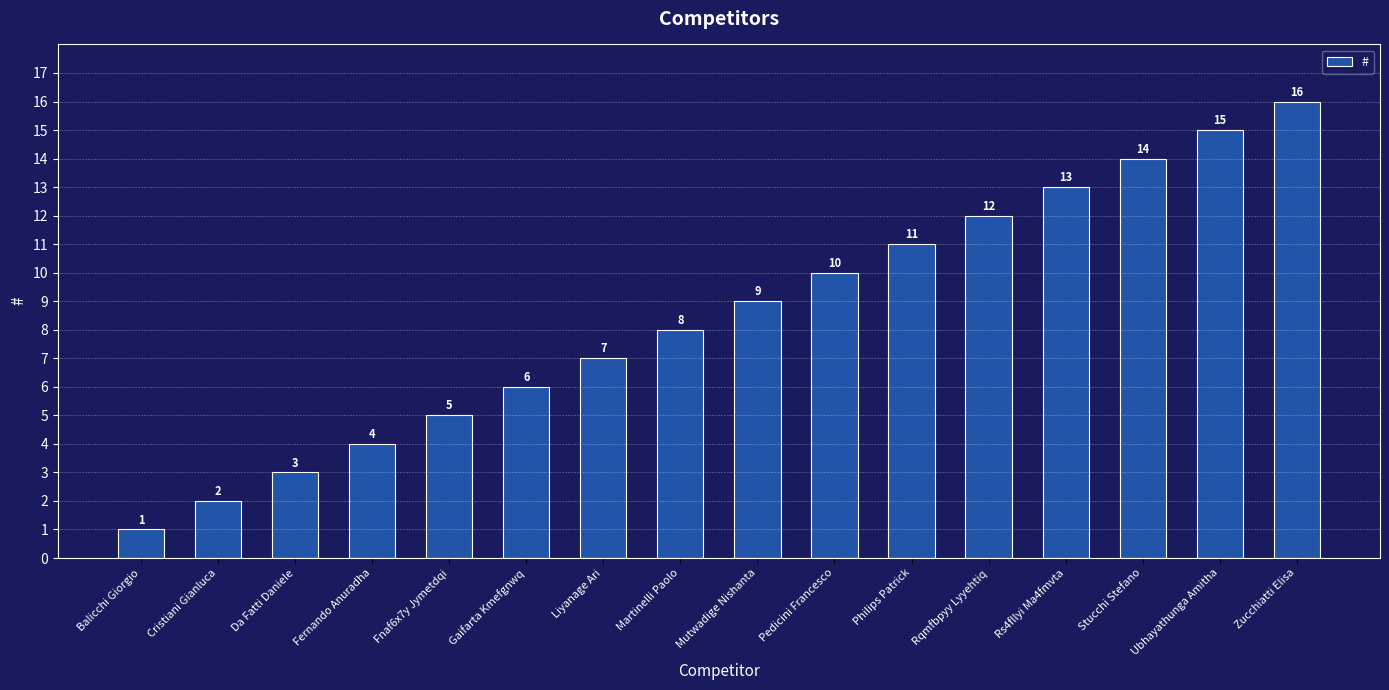

Rank the categories by value from highest to lowest.

Zucchiatti Elisa, Ubhayathunga Amitha, Stucchi Stefano, Rs4fllyi Ma4fmvta, Rqmfbpyy Lyyehtiq, Philips Patrick, Pedicini Francesco, Mutwadige Nishanta, Martinelli Paolo, Liyanage Ari, Gaifarta Kmefgnwq, Fnaf6x7y Jymetdqi, Fernando Anuradha, Da Fatti Daniele, Cristiani Gianluca, Balicchi Giorgio